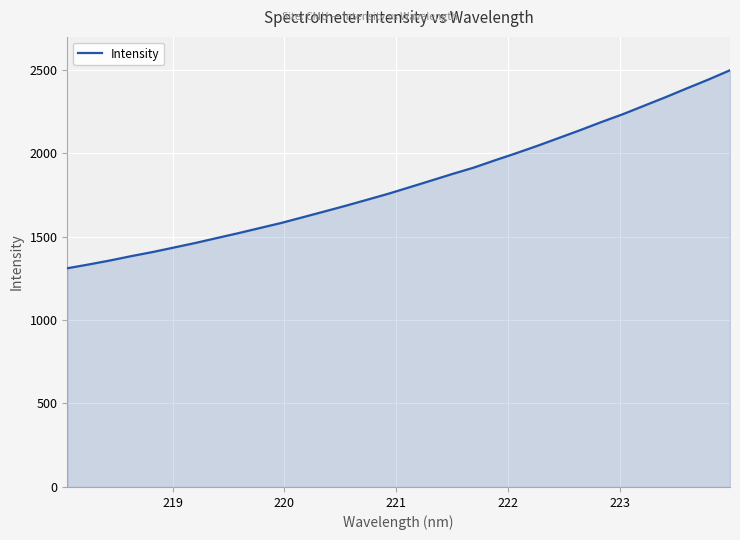

What is the smallest value displayed?

1309.9